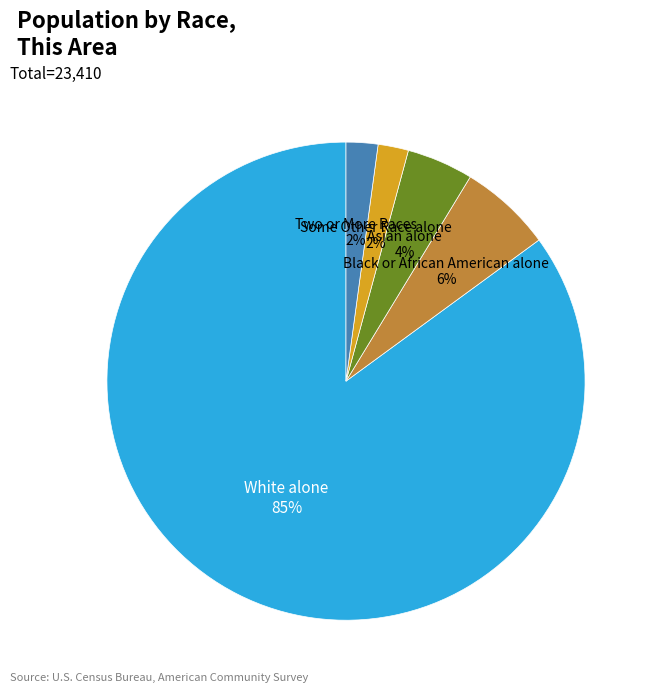

Is the sum of Some Other Race alone and White alone greater than half?

Yes